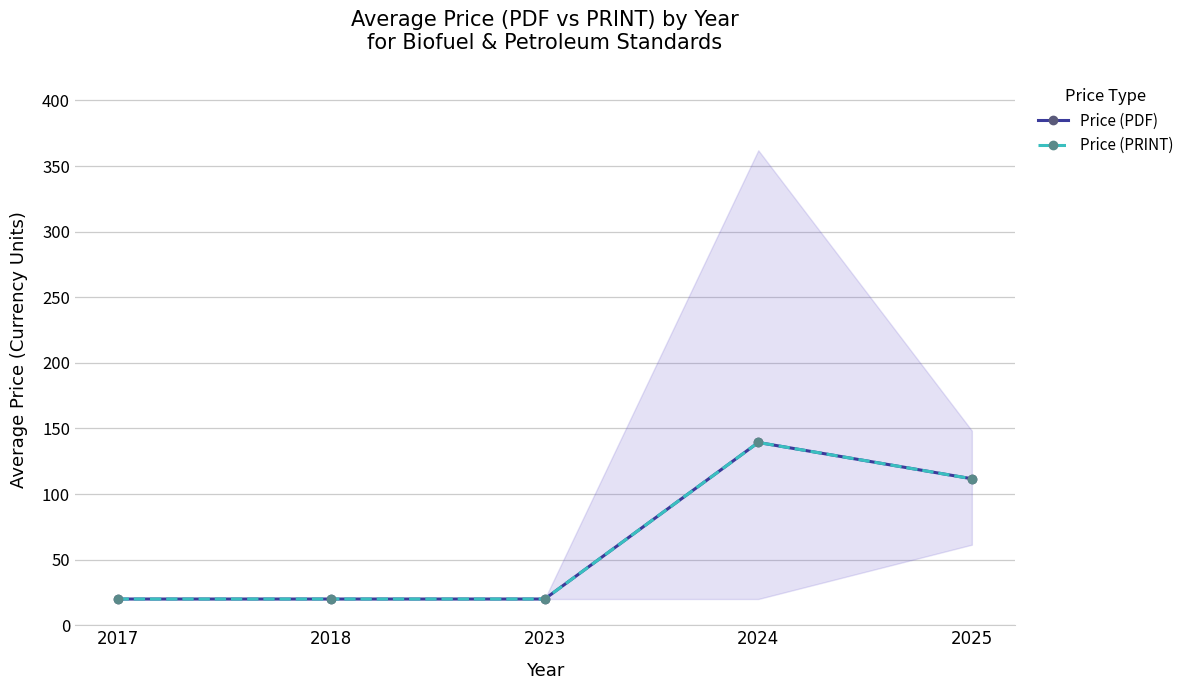

True or false: Price (PRINT) has more than 2 points higher than both neighbors.

False